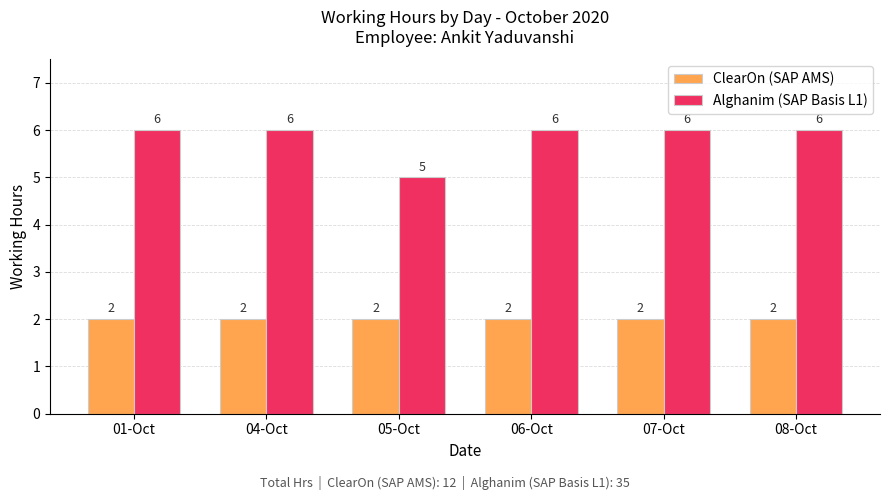

What is the minimum value shown in the chart?

2